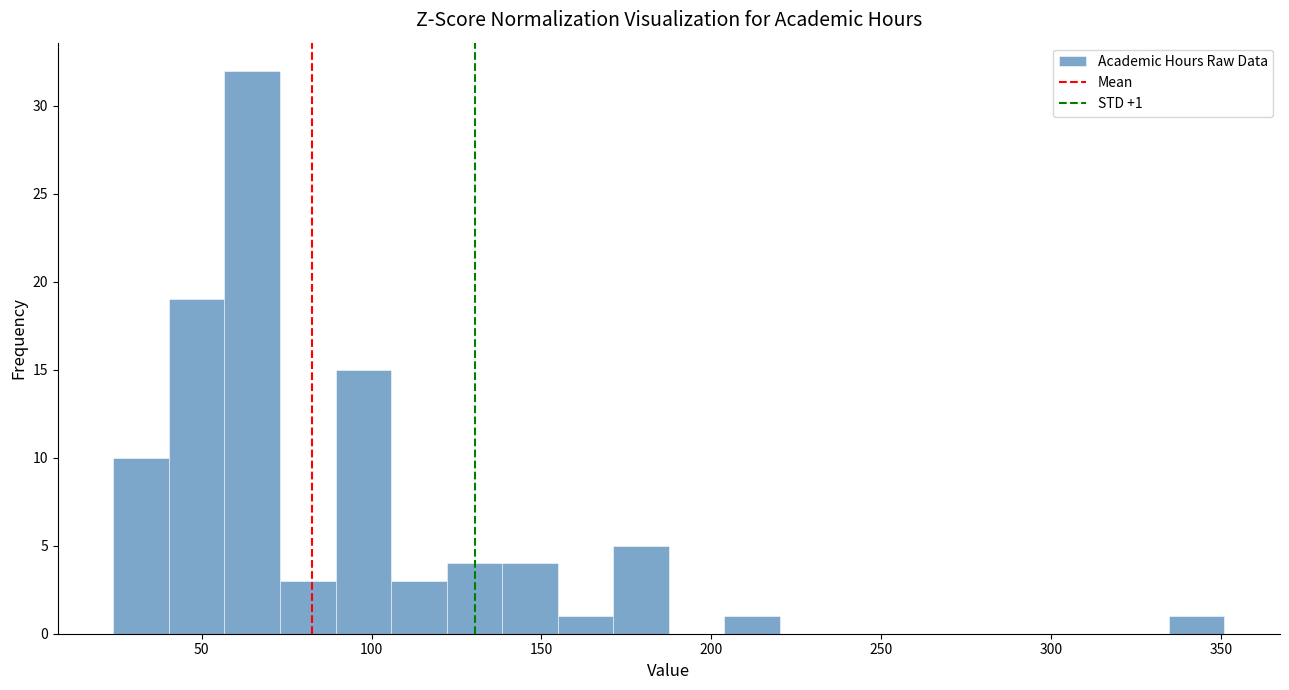

Around what value on the x-axis is the tallest bar? Give the approximate position of its centre, as read against the axis.

65